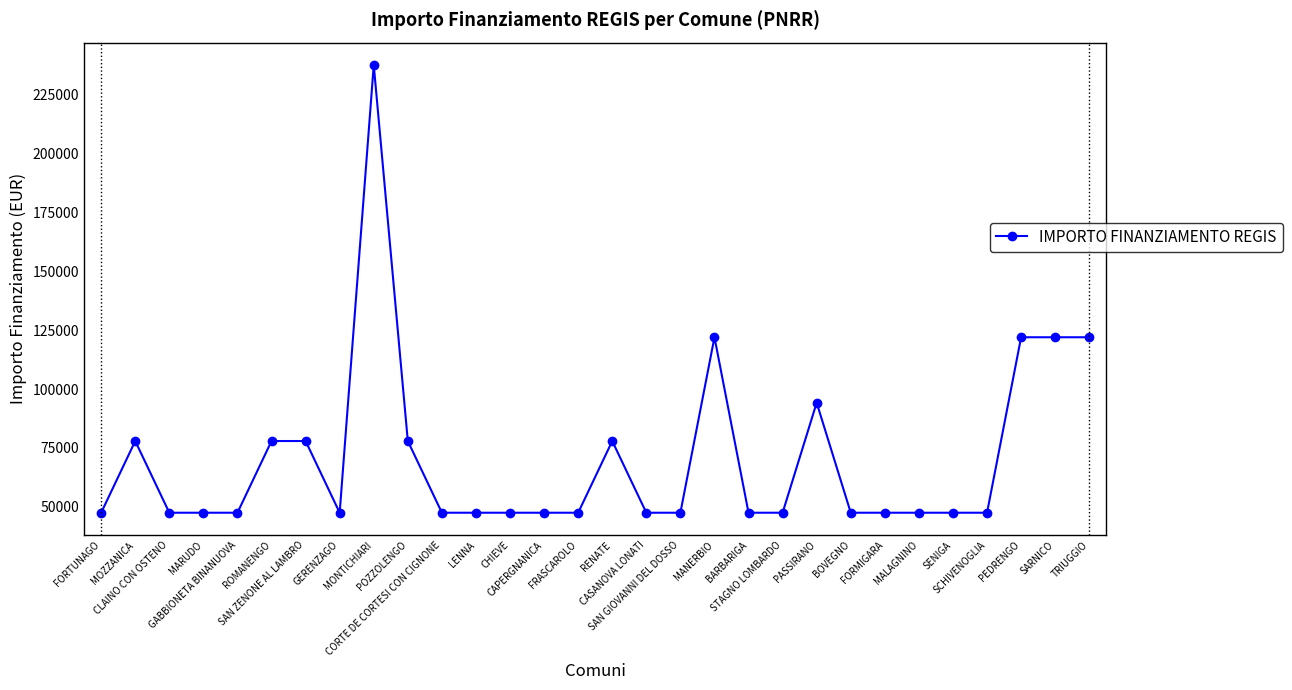

Reading left to right, extract all data points from this chart.

47427	77897	47427	47427	47427	77897	77897	47427	237681	77897	47427	47427	47427	47427	47427	77897	47427	47427	121992	47427	47427	94172	47427	47427	47427	47427	47427	121992	121992	121992